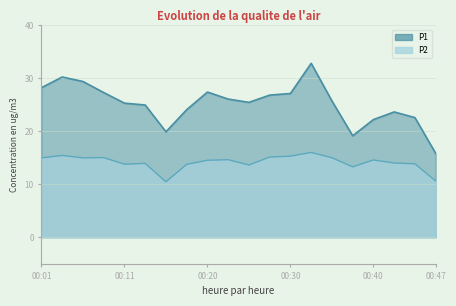

Is the value of P2 at 00:23 greater than the value of P1 at 00:11?

No